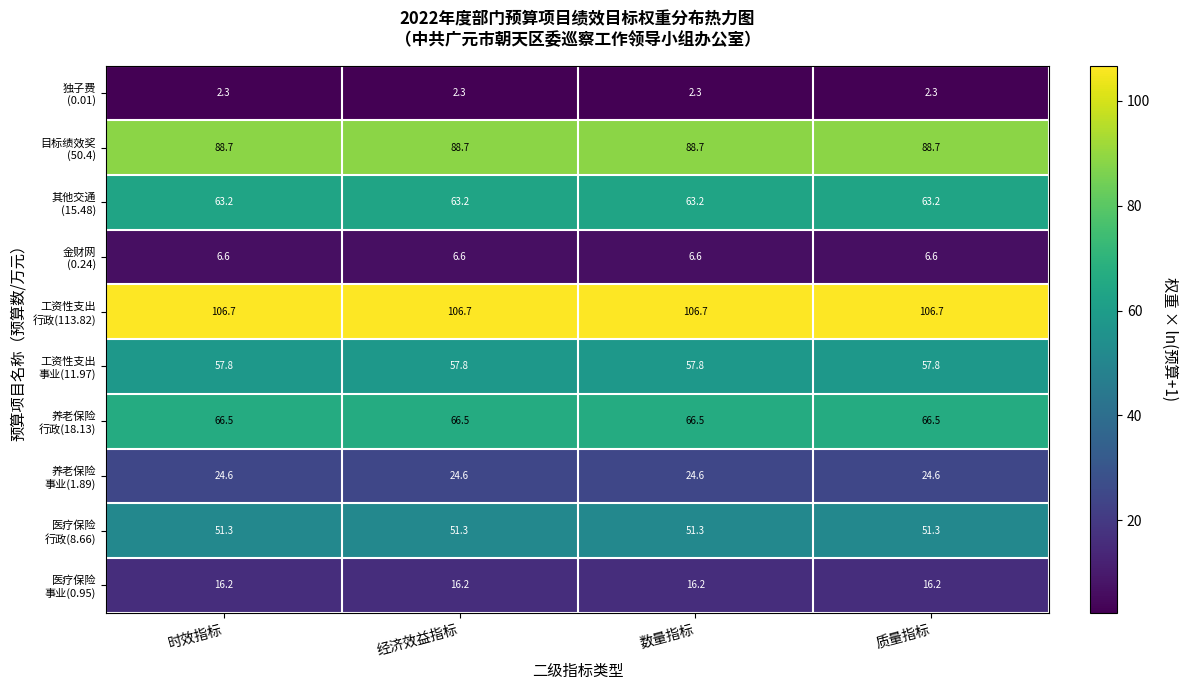

At how many categories does at least one series exceed 100?

4